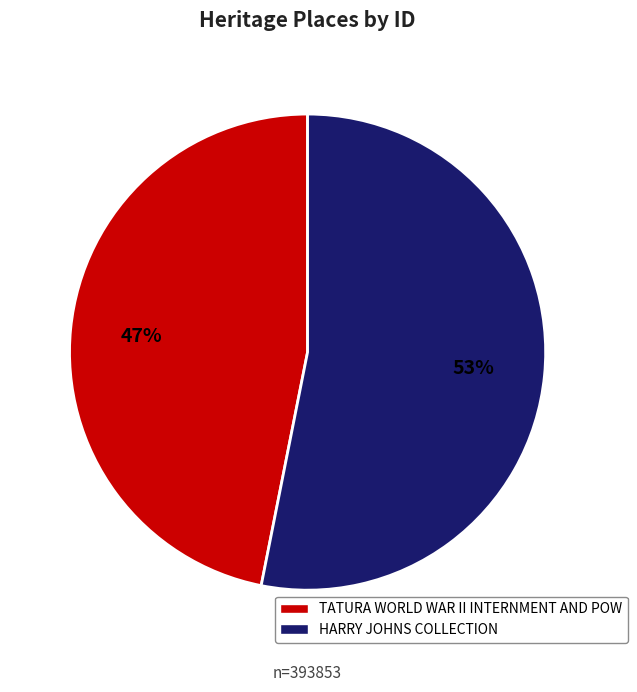

To the nearest percent, what percentage of the pie is TATURA WORLD WAR II INTERNMENT AND POW?

47%